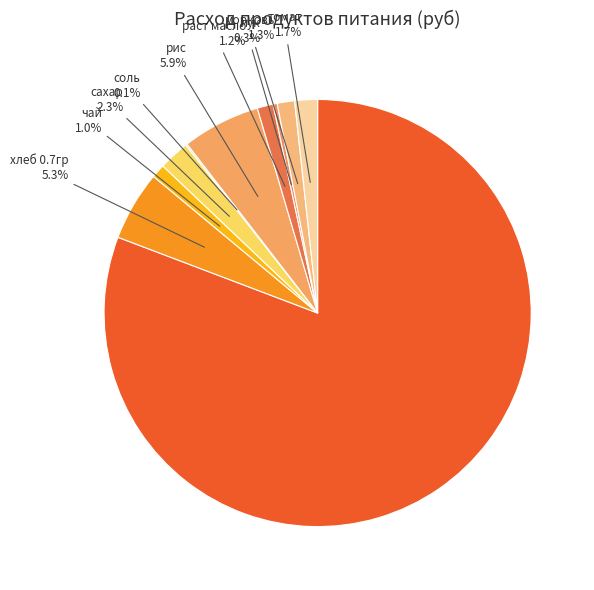

Which category has the smallest portion of the pie?

соль